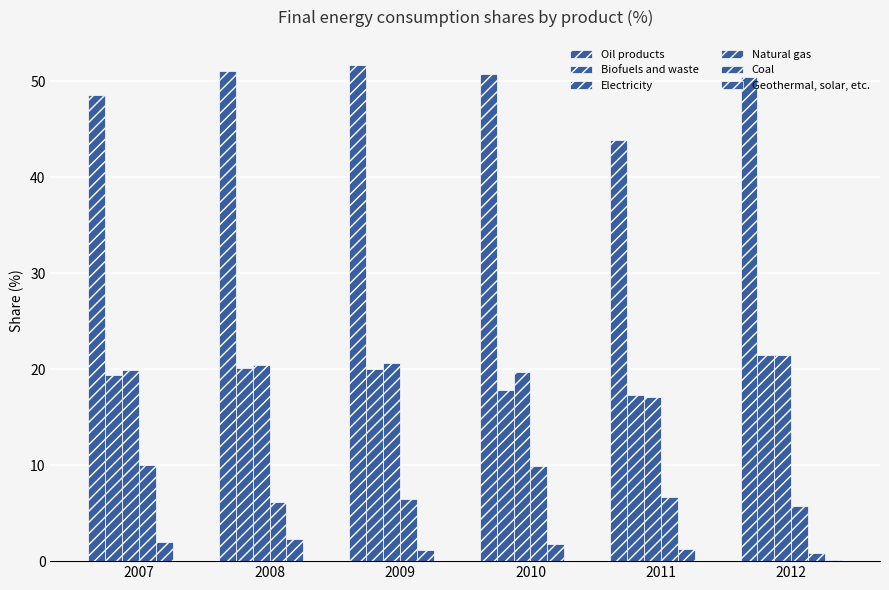

Are the bars horizontal?

No